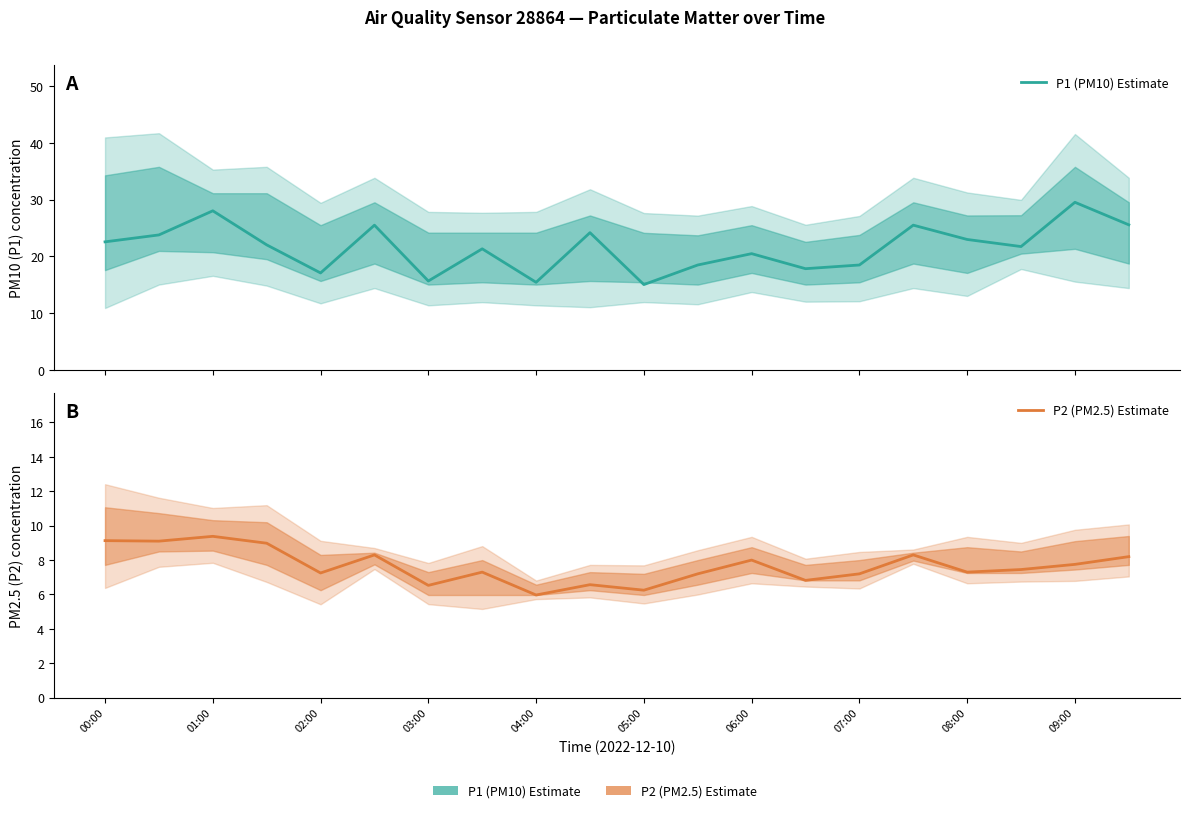

Rank the series by their average value, from lowest to highest.

P2 (PM2.5) Estimate, P1 (PM10) Estimate